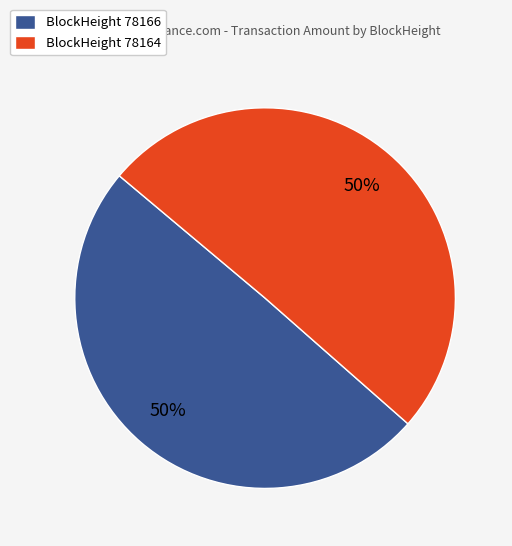

Approximately how many times larger is the value at BlockHeight 78164 compared to BlockHeight 78166?

1.0